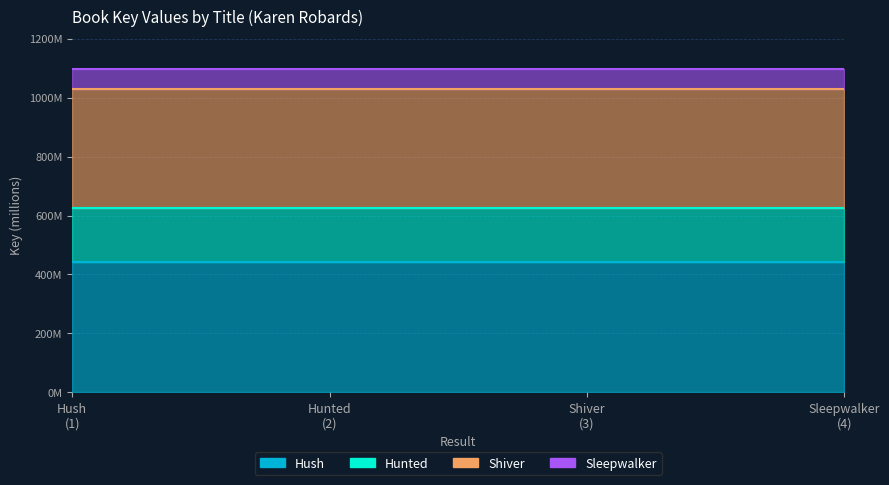

What is the value of the Hush point at the 2nd from the left?

441772501